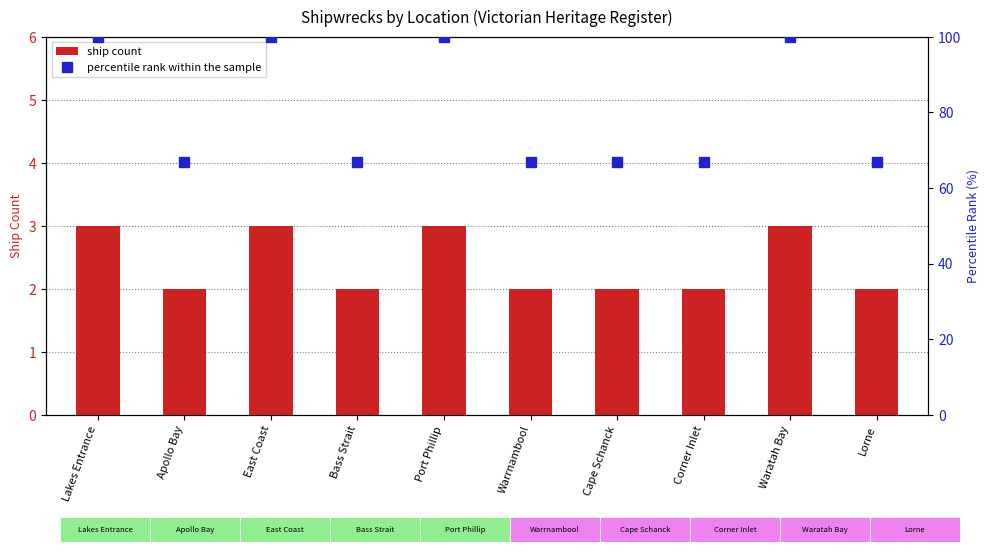

Which series has the largest range (max minus min)?

percentile rank within the sample